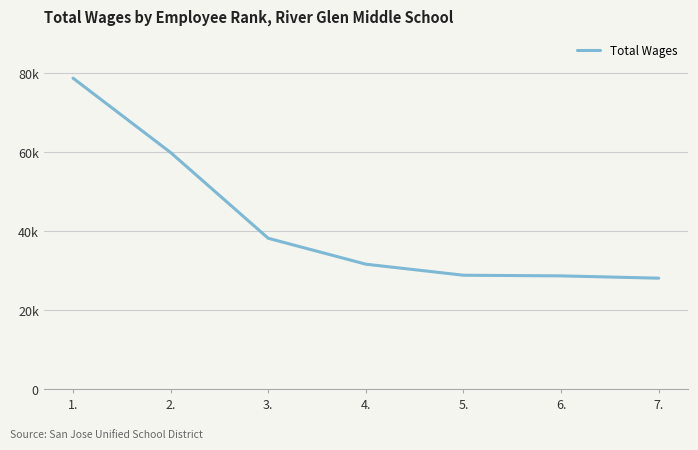

List the labels in order of value, largest first.

1., 2., 3., 4., 5., 6., 7.